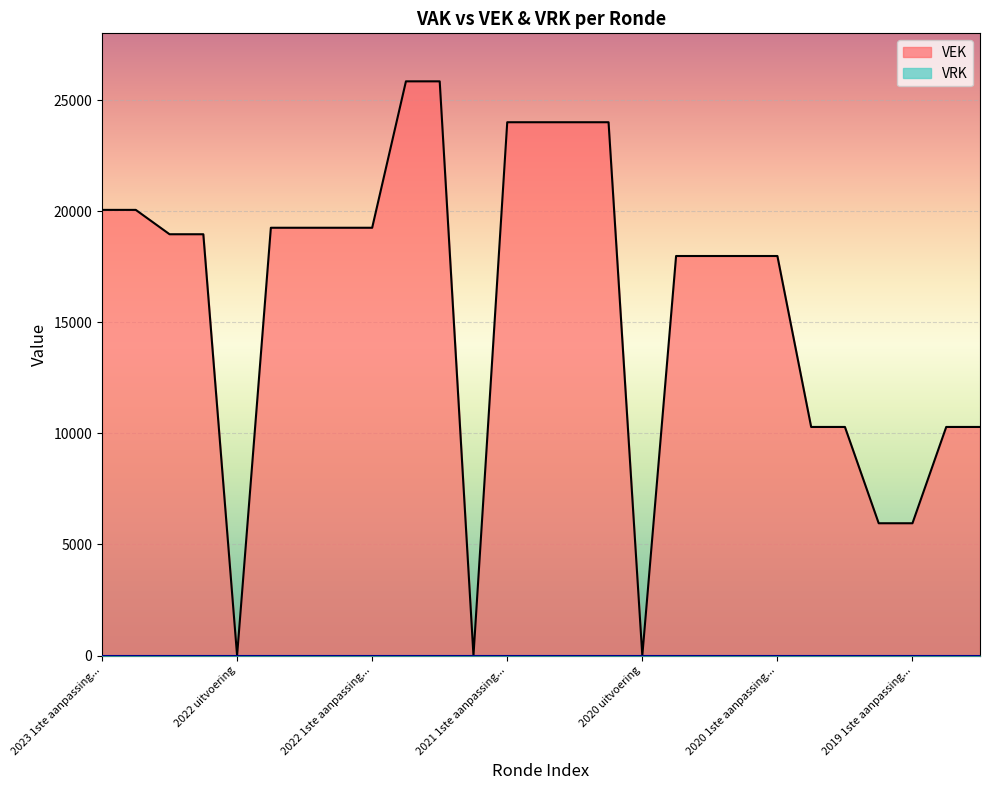

What is the greatest value displayed?

25840